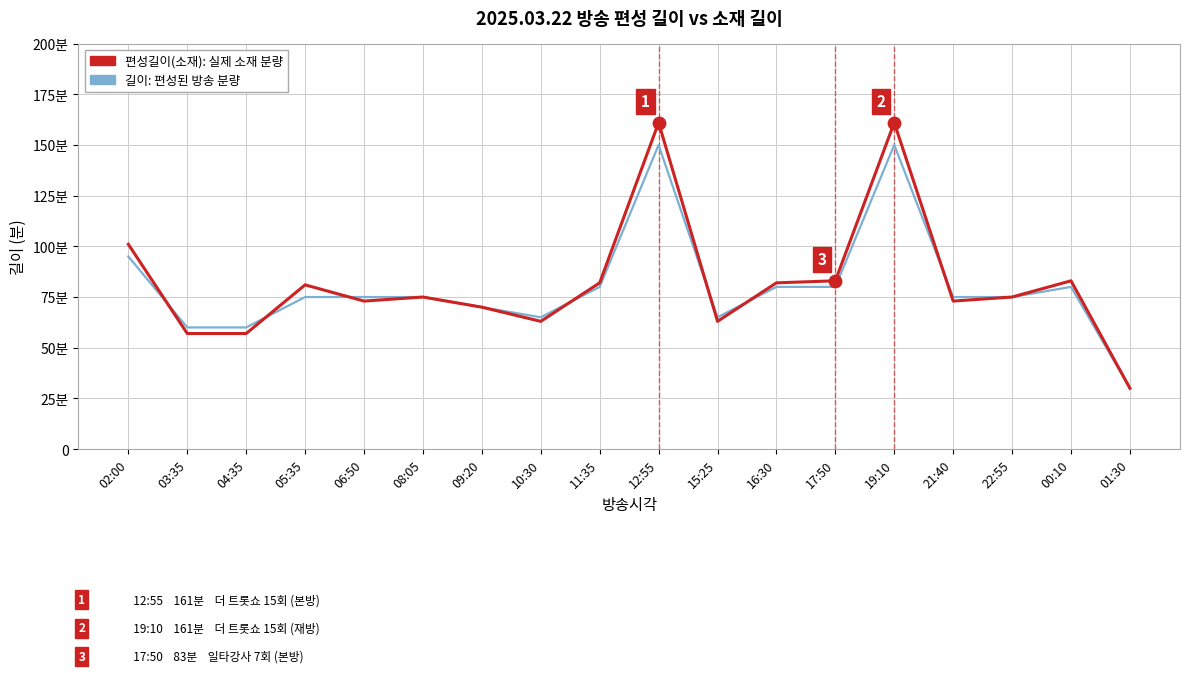

At which category is the sum across all series the highest?

12:55